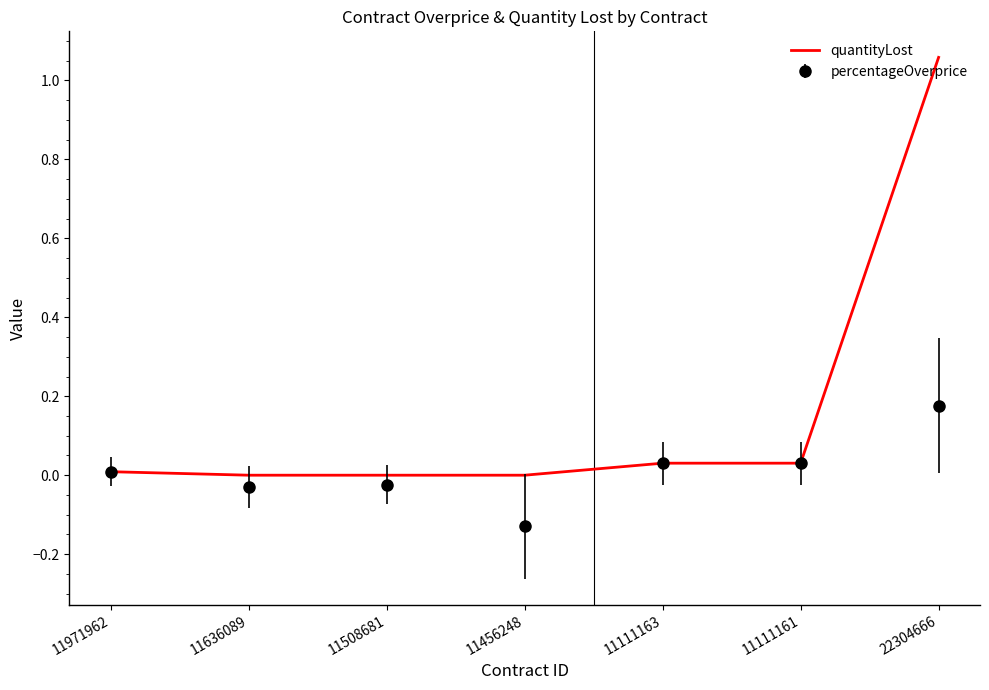

List the series in order of their peak value, highest first.

quantityLost, percentageOverprice